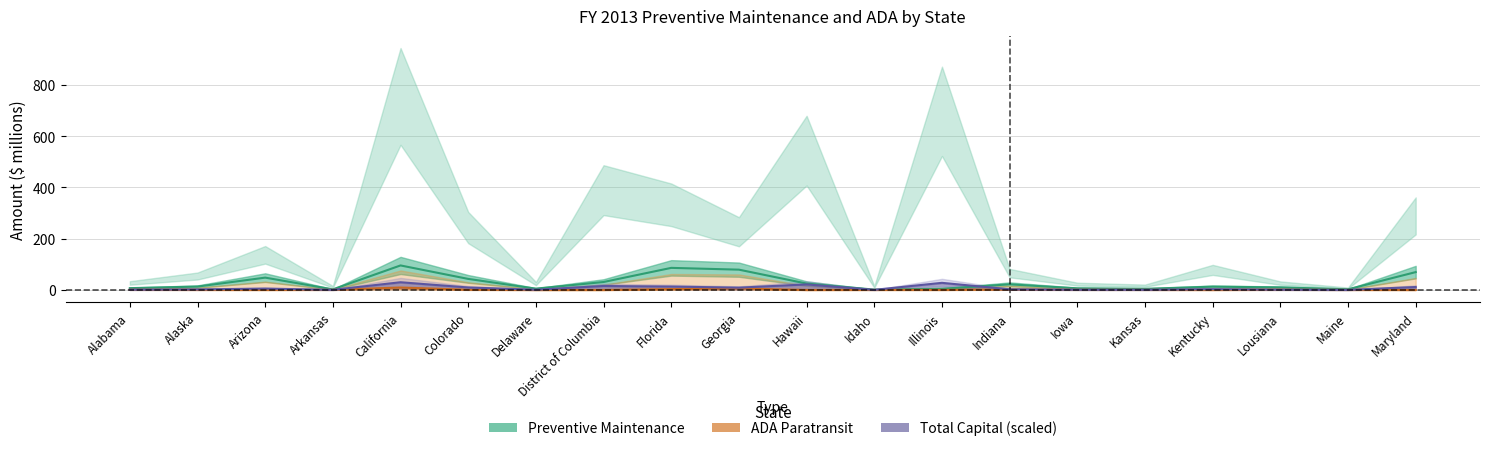

At which category is the sum across all series the highest?

California